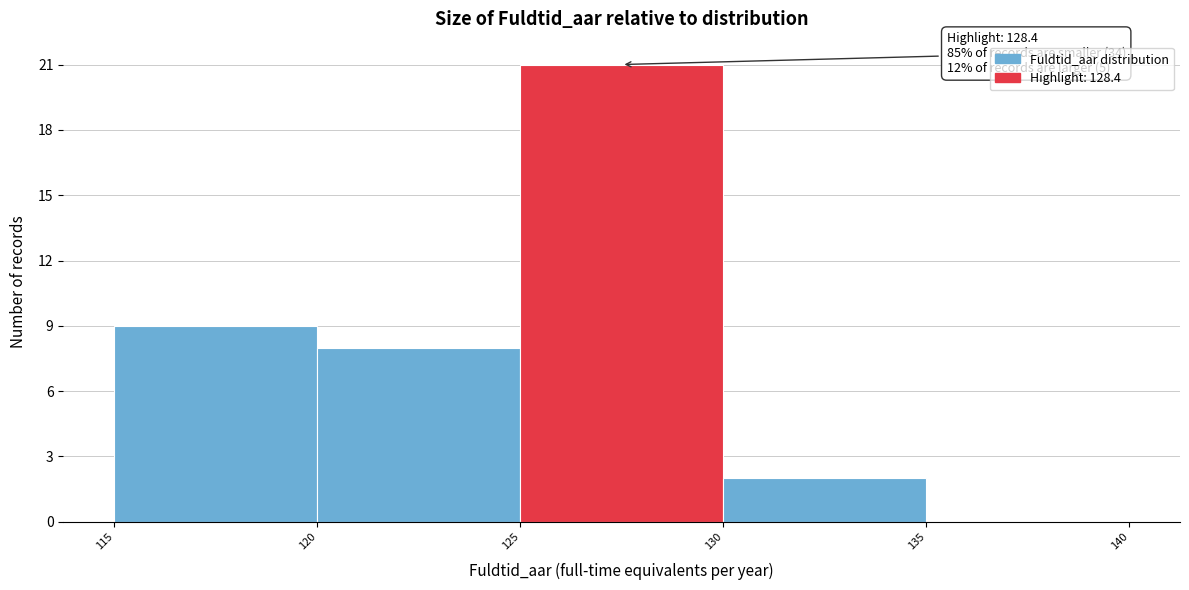

Which range on the x-axis has the tallest bar?

125 to 130